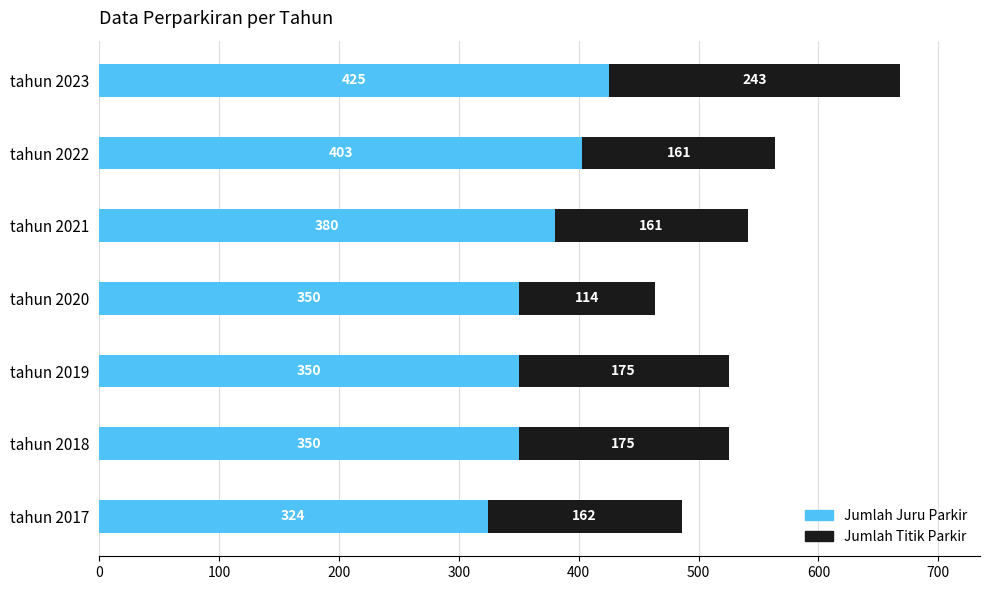

At which category is the sum across all series the highest?

tahun 2023